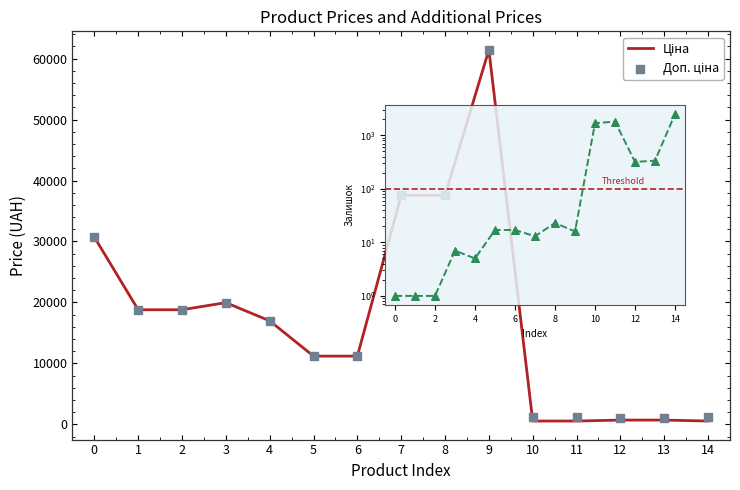

Is the value of Доп. ціна at Ціна greater than the value of Залишок at 7?

Yes